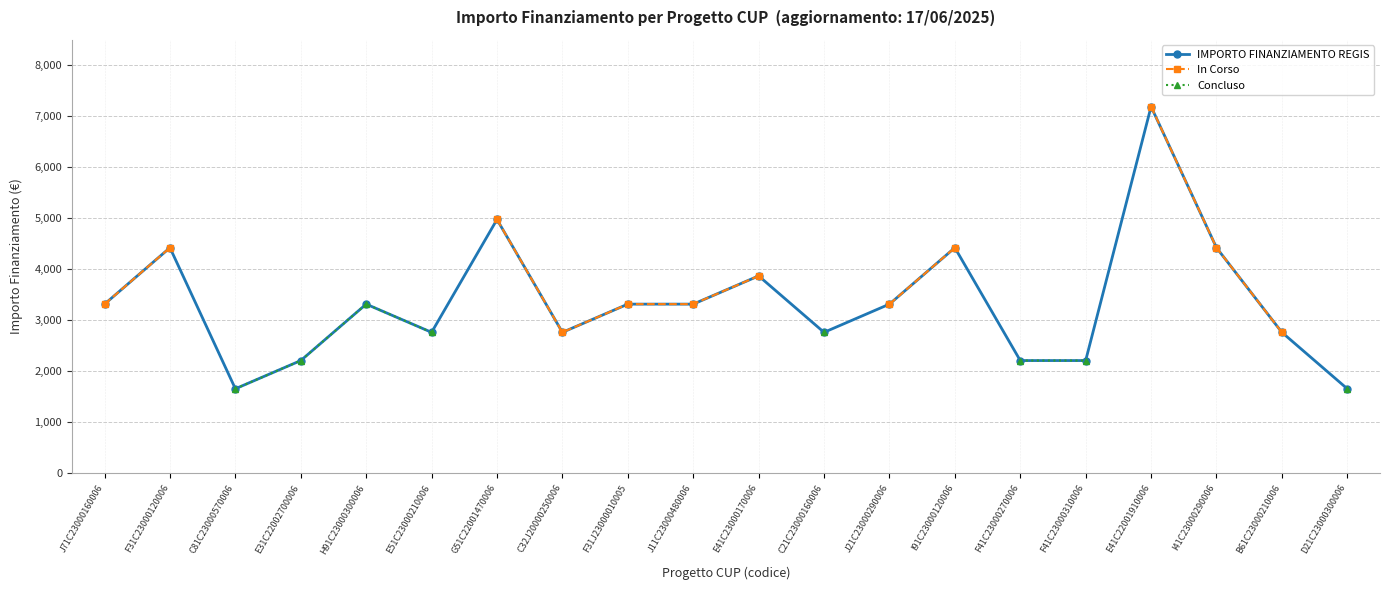

What value does the In Corso series have at C32J20000250006?

2765.0